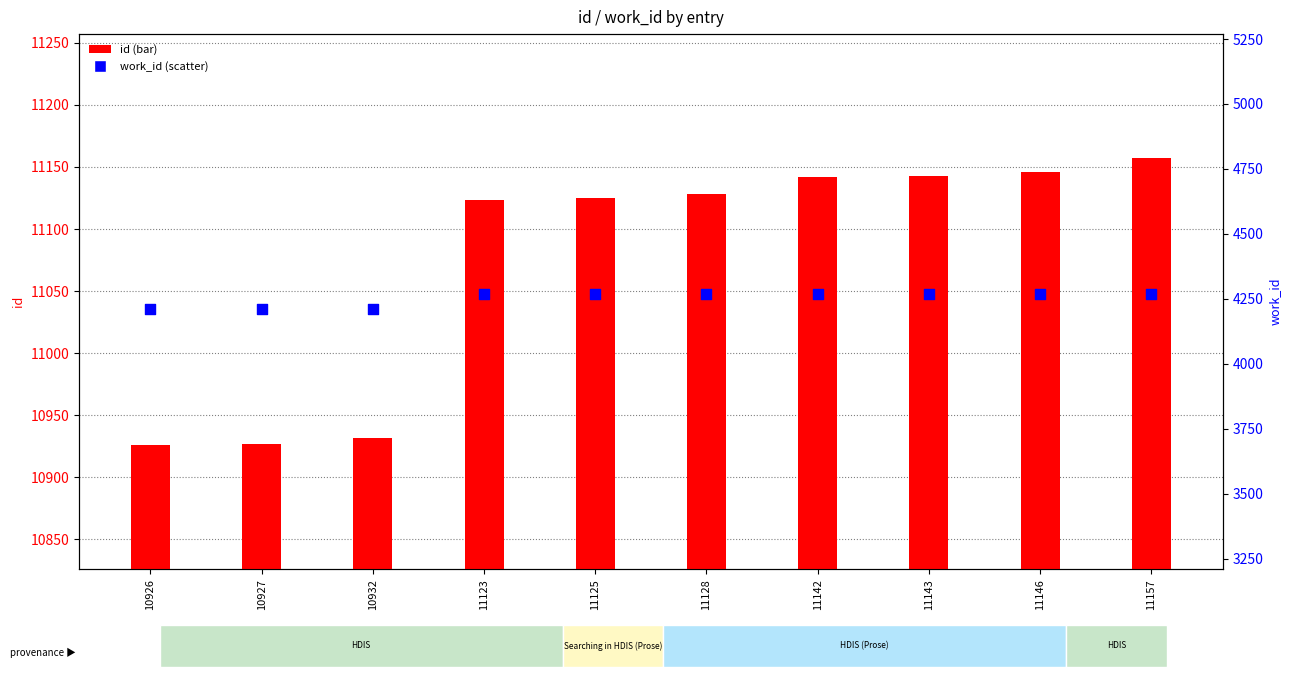

Which series has the widest spread of Y values?

id